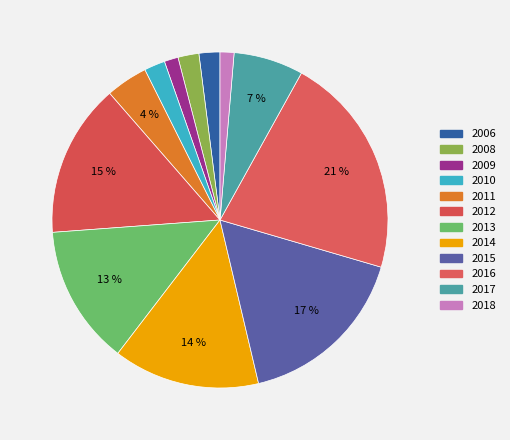

What percentage do 2016 and 2009 together represent?

22.8%